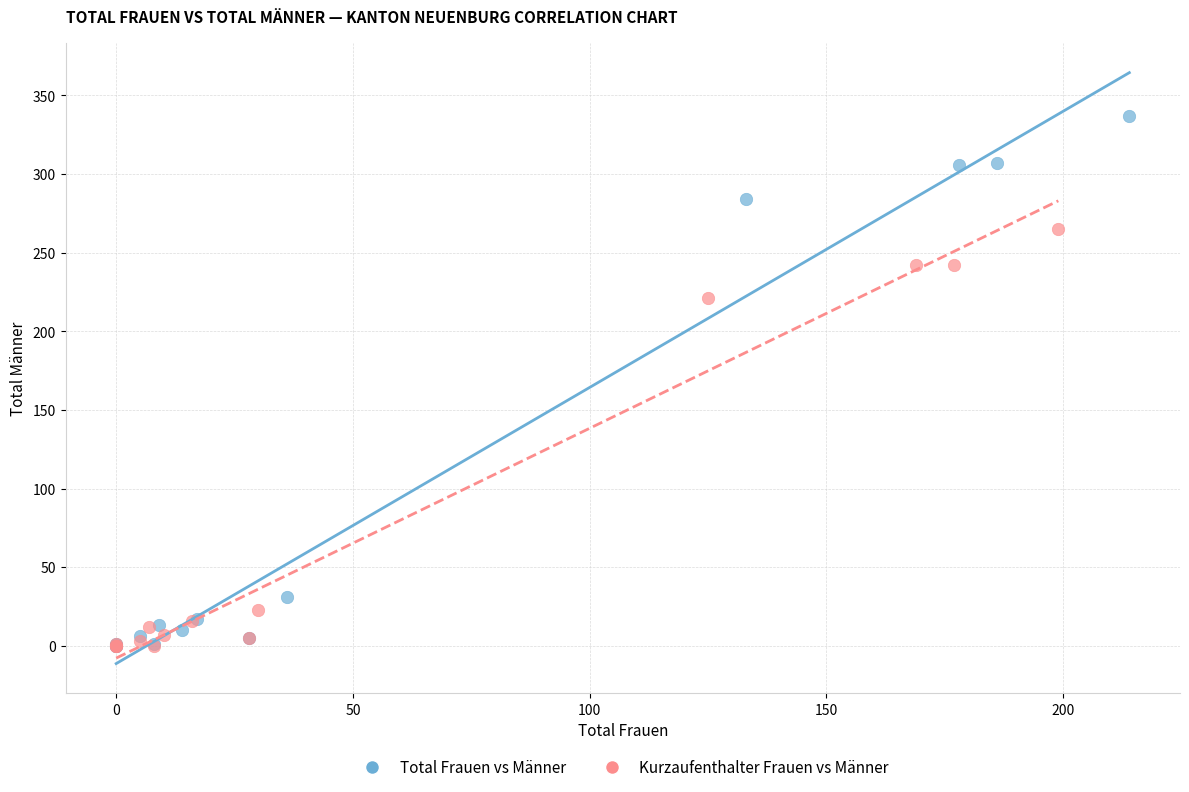

Which series reaches the maximum Y coordinate?

Total Frauen vs Männer